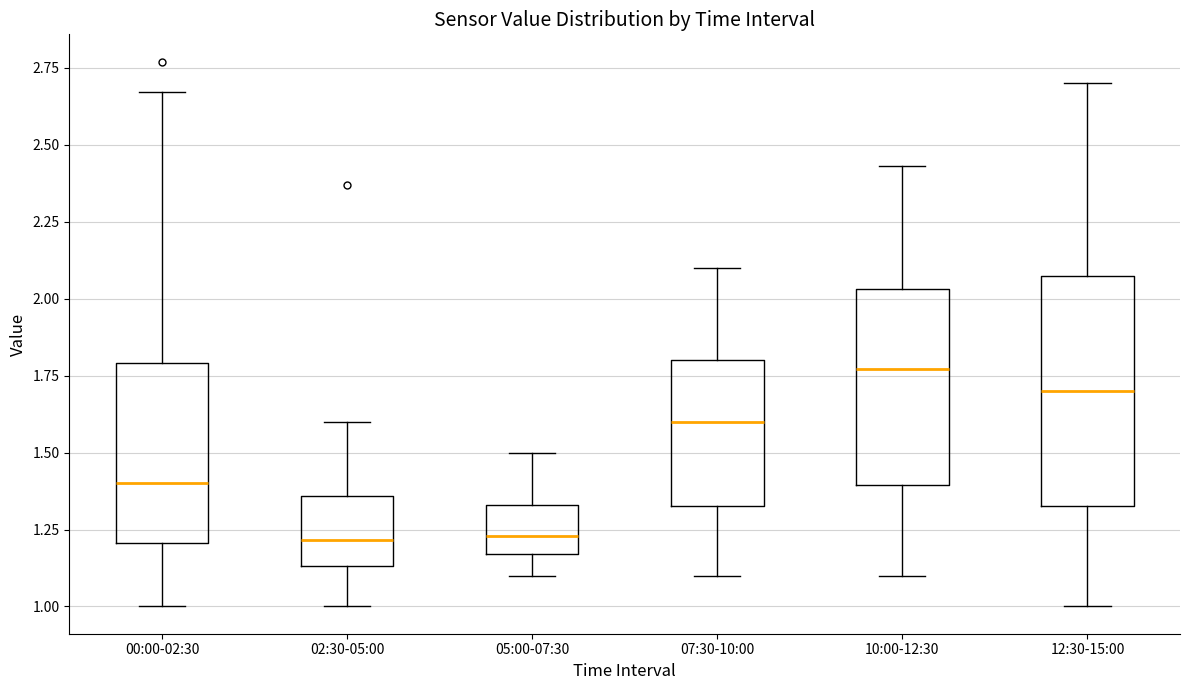

Reading left to right, transcribe this box plot: for each box, give where its median line is, the range the box spans, and where its two whiskers end, as read against the y-axis. The values are not printed on the chart, so give them approximately, as read against the axis.

00:00-02:30: median 1.40, box 1.20 to 1.80, whiskers 1.00 to 2.65
02:30-05:00: median 1.20, box 1.15 to 1.35, whiskers 1.00 to 1.60
05:00-07:30: median 1.25, box 1.15 to 1.35, whiskers 1.10 to 1.50
07:30-10:00: median 1.60, box 1.35 to 1.80, whiskers 1.10 to 2.10
10:00-12:30: median 1.75, box 1.40 to 2.05, whiskers 1.10 to 2.45
12:30-15:00: median 1.70, box 1.35 to 2.10, whiskers 1.00 to 2.70